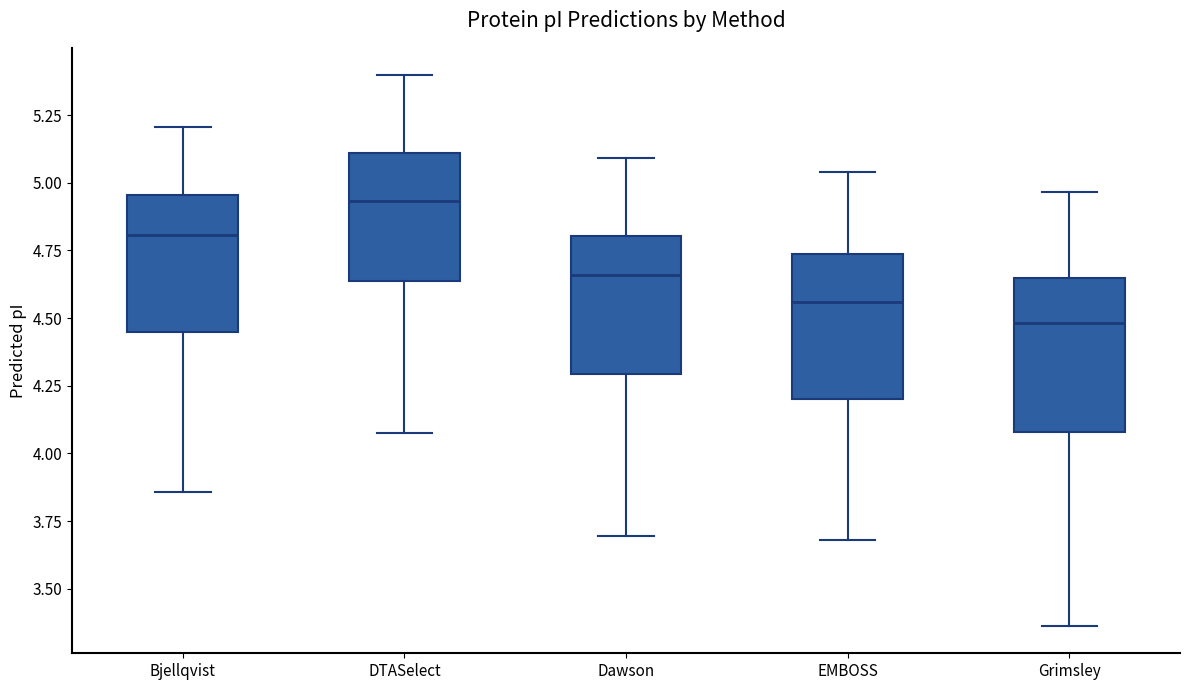

Reading left to right, read every box against the y-axis: the position of its median line, the range the box covers, and the ends of its whiskers. The values are not printed on the chart, so give them approximately, as read against the axis.

Bjellqvist: median 4.80, box 4.45 to 4.95, whiskers 3.85 to 5.20
DTASelect: median 4.95, box 4.65 to 5.10, whiskers 4.10 to 5.40
Dawson: median 4.65, box 4.30 to 4.80, whiskers 3.70 to 5.10
EMBOSS: median 4.55, box 4.20 to 4.75, whiskers 3.70 to 5.05
Grimsley: median 4.50, box 4.10 to 4.65, whiskers 3.35 to 4.95